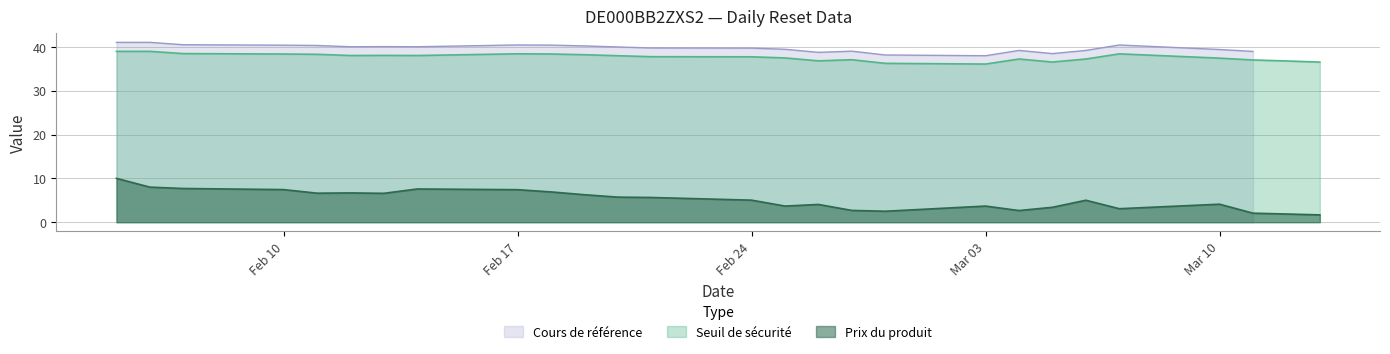

At how many categories does at least one series exceed 21?

27